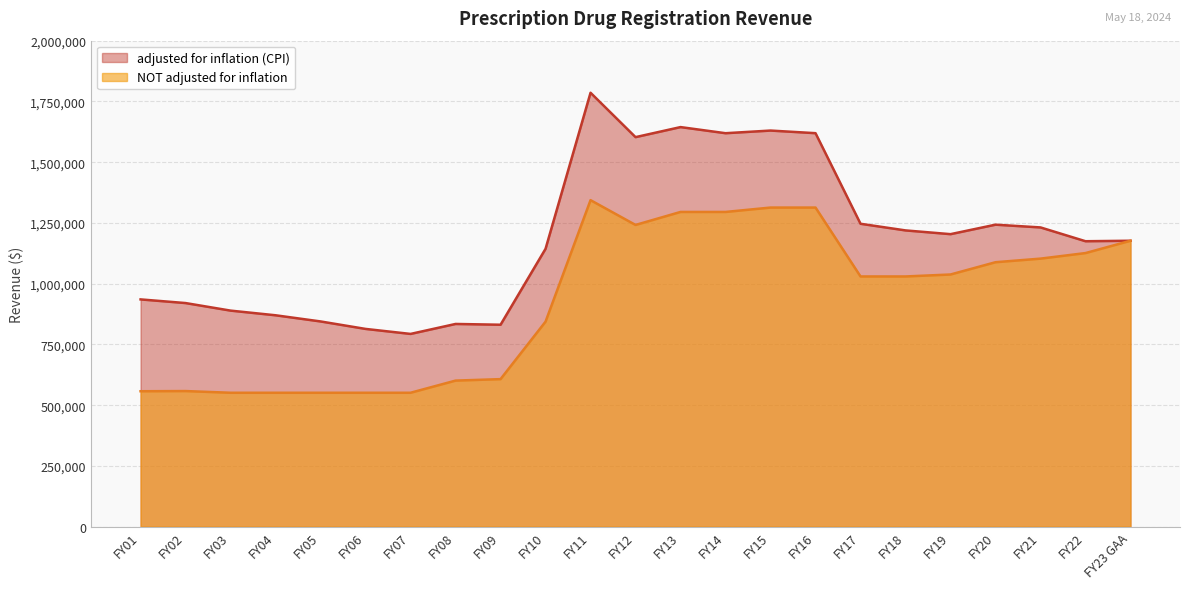

Does the chart display data point markers on the line(s)?

No